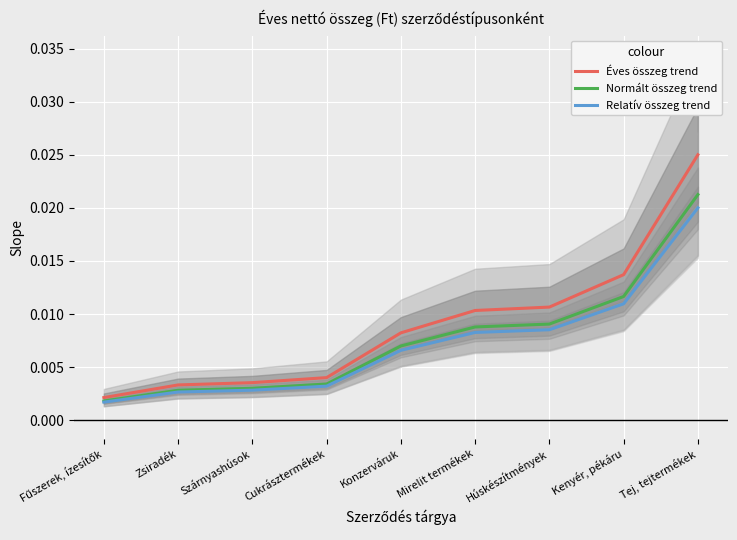

True or false: Éves összeg trend and Normált összeg trend intersect in this chart.

False